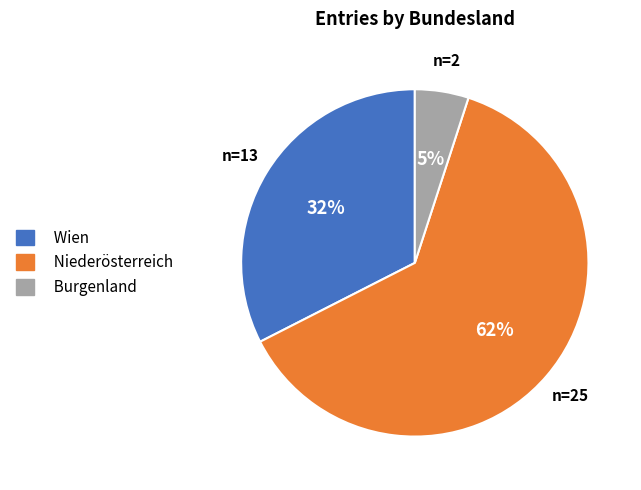

To the nearest percent, what is the average slice percentage?

33%